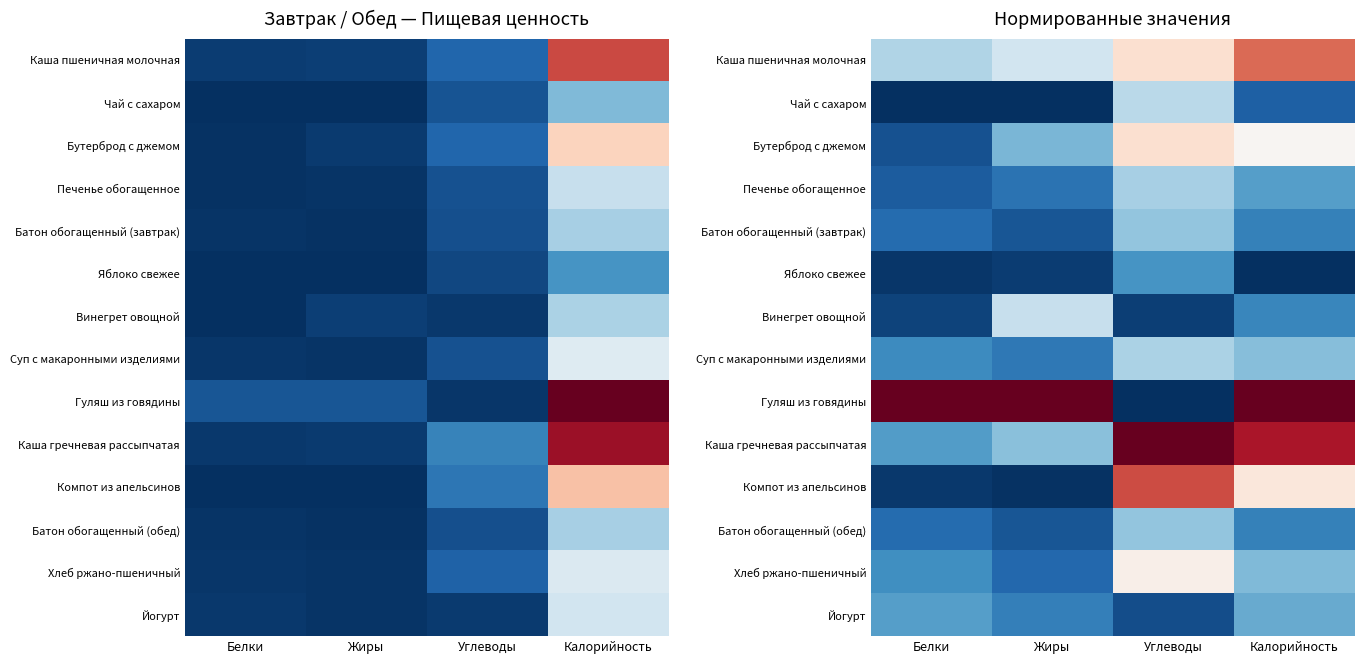

The value of Винегрет овощной at Белки is 0.0. True or false?

True